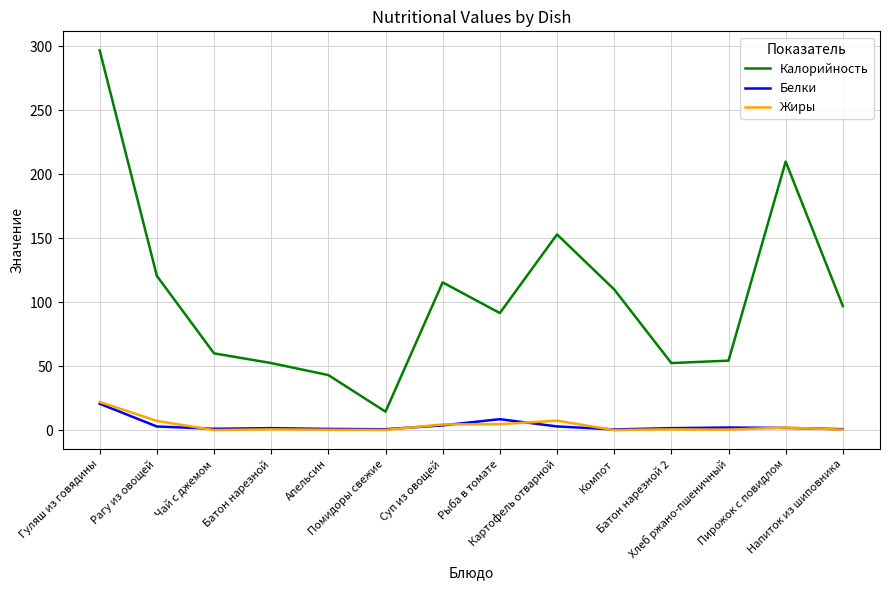

What is the total value across all series at Батон нарезной 2?

54.5